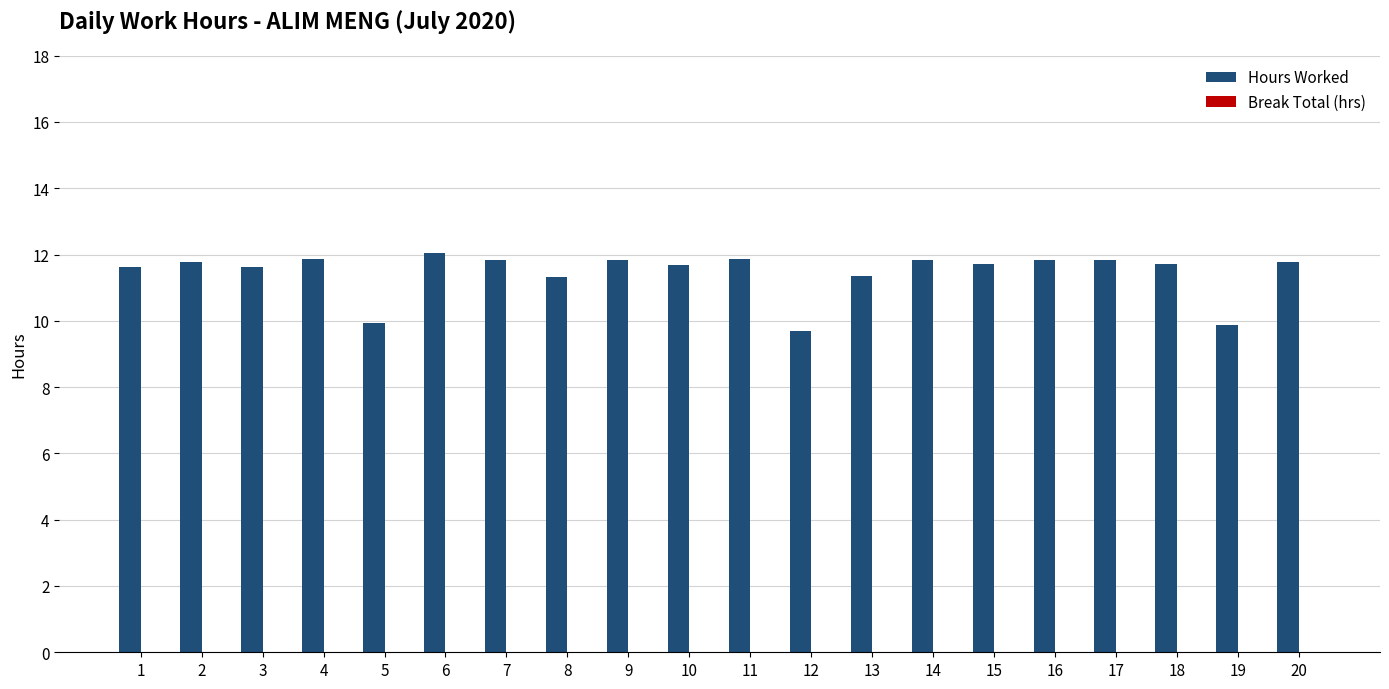

Which has a higher value, 14 or 5?

14